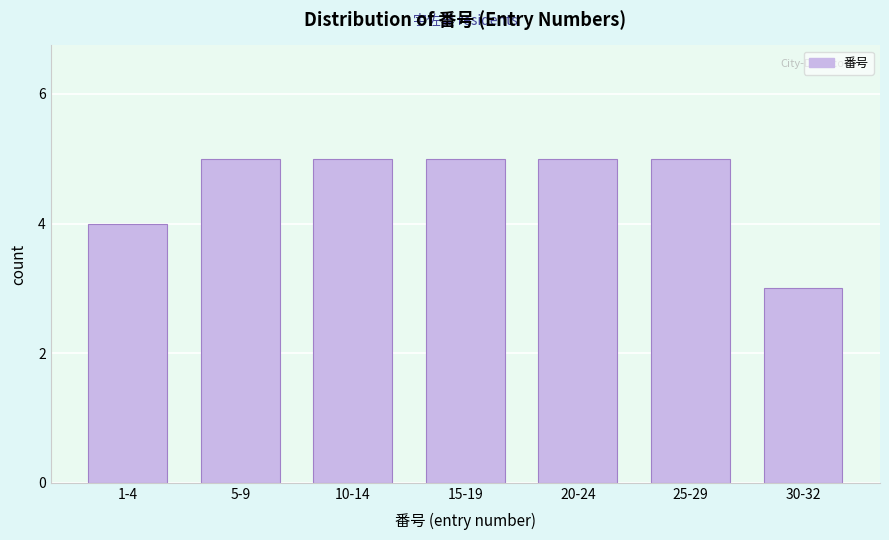

Reading left to right, what are all the values shown in this chart?

4	5	5	5	5	5	3